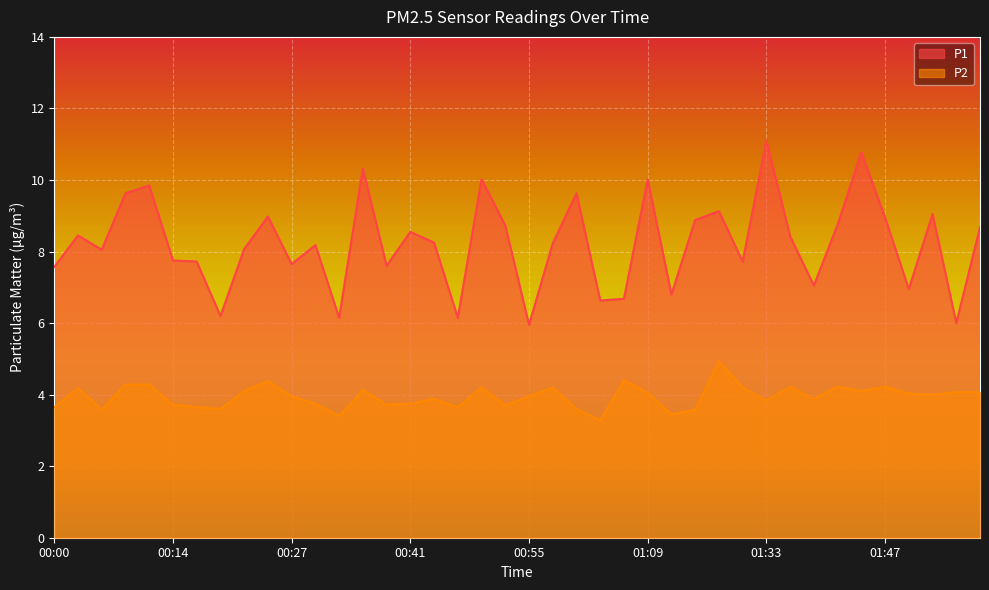

What is the label of the 13th point from the left?

00:33